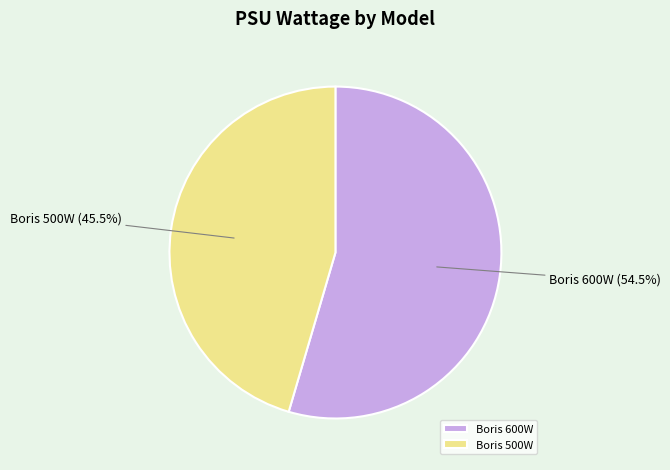

How many segments does this pie chart have?

2